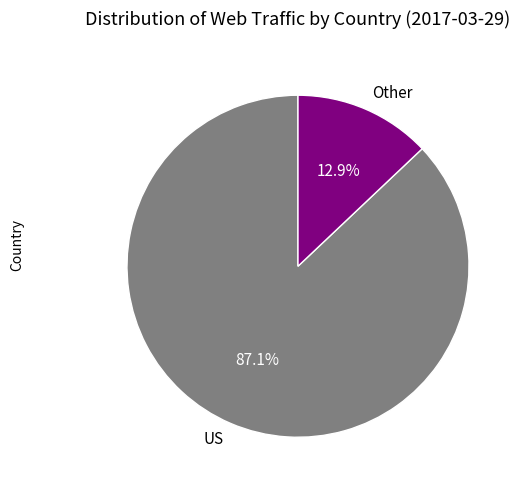

What percentage is NOT represented by Other?

87.1%